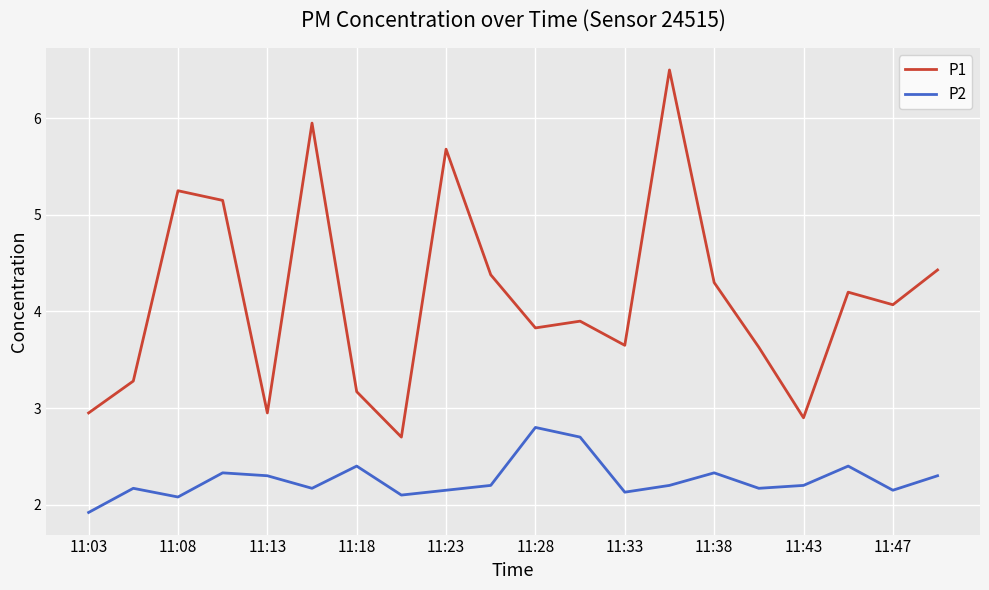

True or false: P1 has more than 1 points higher than both neighbors.

True